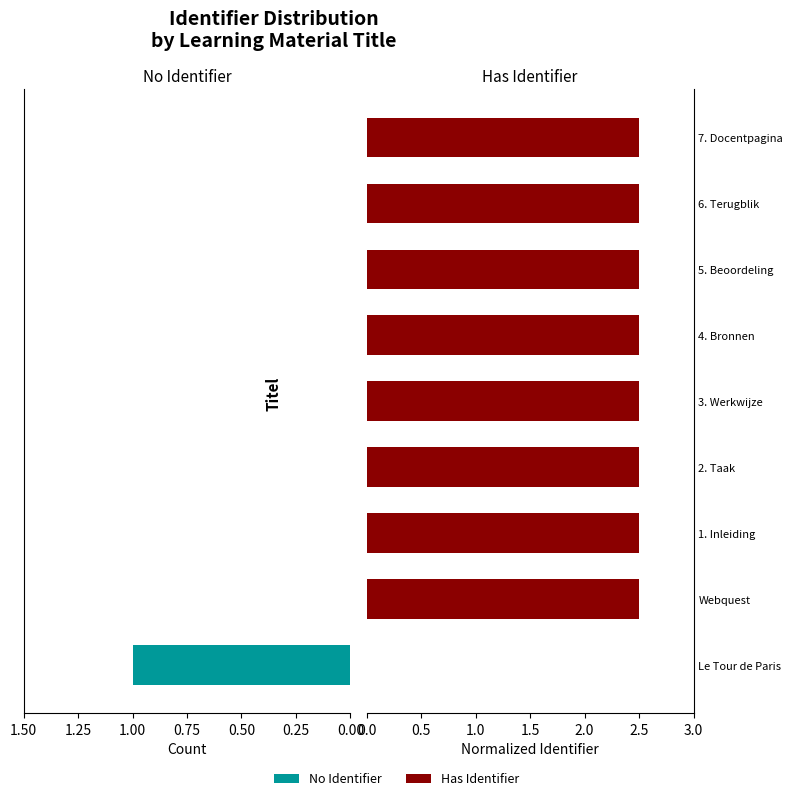

The No Identifier series shows 0.0 at 7. Docentpagina. True or false?

True